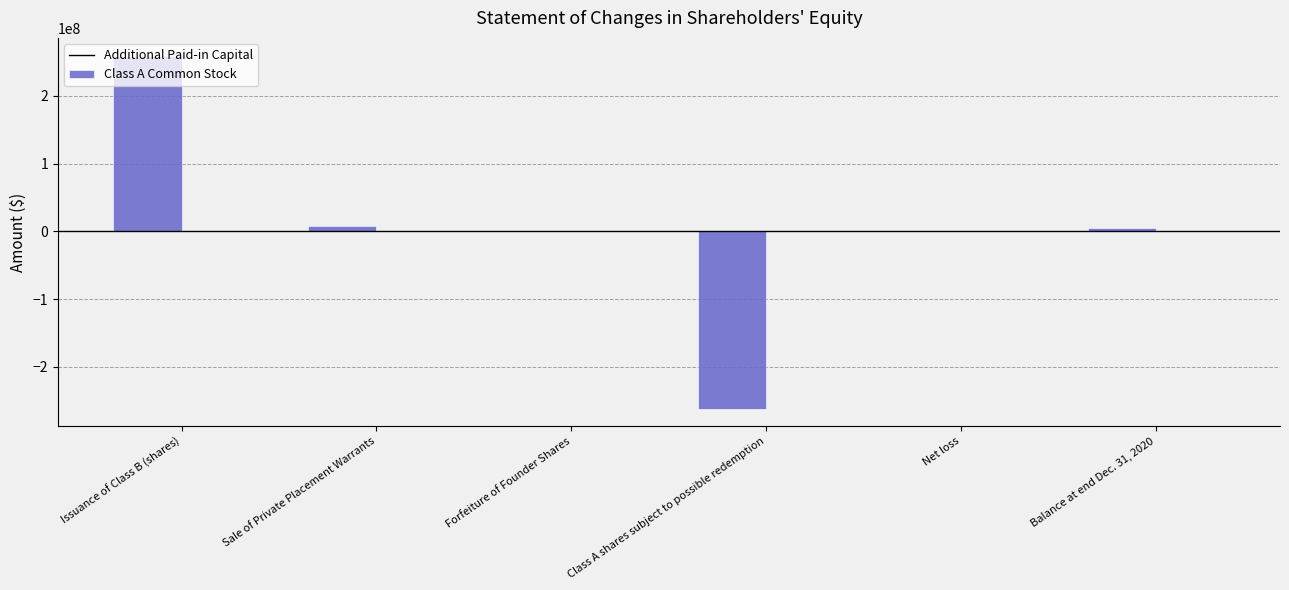

What is the sum of all Additional Paid-in Capital values?

10497337